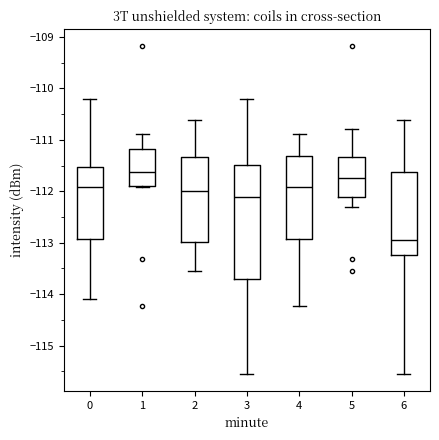

Reading left to right, transcribe this box plot: for each box, give where its median line is, the range the box spans, and where its two whiskers end, as read against the y-axis. The values are not printed on the chart, so give them approximately, as read against the axis.

0: median -111.9, box -112.9 to -111.5, whiskers -114.1 to -110.2
1: median -111.6, box -111.9 to -111.2, whiskers -111.9 to -110.9
2: median -112.0, box -113.0 to -111.3, whiskers -113.5 to -110.6
3: median -112.1, box -113.7 to -111.5, whiskers -115.6 to -110.2
4: median -111.9, box -112.9 to -111.3, whiskers -114.2 to -110.9
5: median -111.7, box -112.1 to -111.3, whiskers -112.3 to -110.8
6: median -112.9, box -113.2 to -111.6, whiskers -115.6 to -110.6